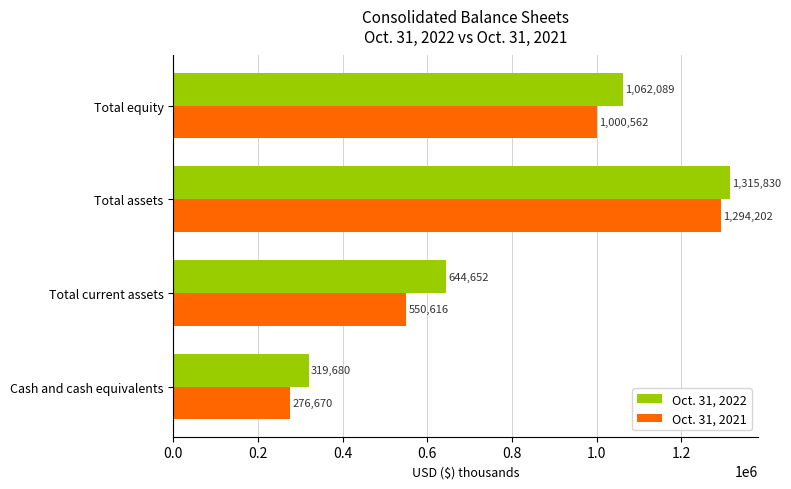

The value of Oct. 31, 2022 at Cash and cash equivalents is 319680. True or false?

True